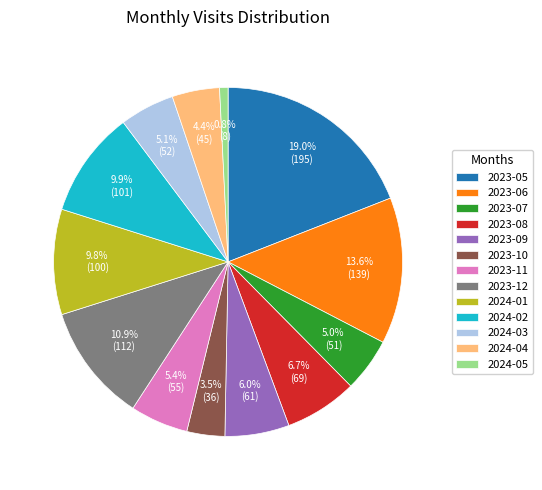

To the nearest percent, what portion does 2023-05 represent?

19%